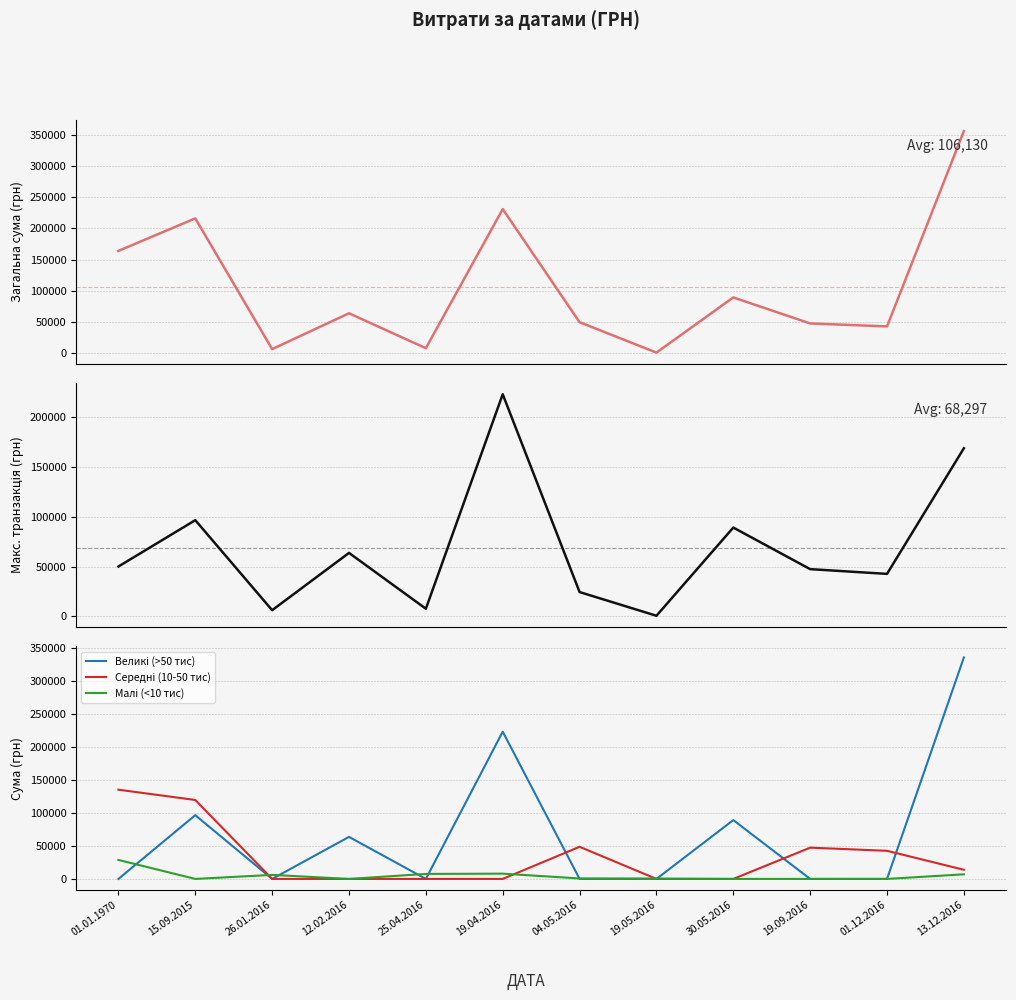

What is the difference between the second highest and second lowest values in the Середні (10-50 тис) series?

119551.9